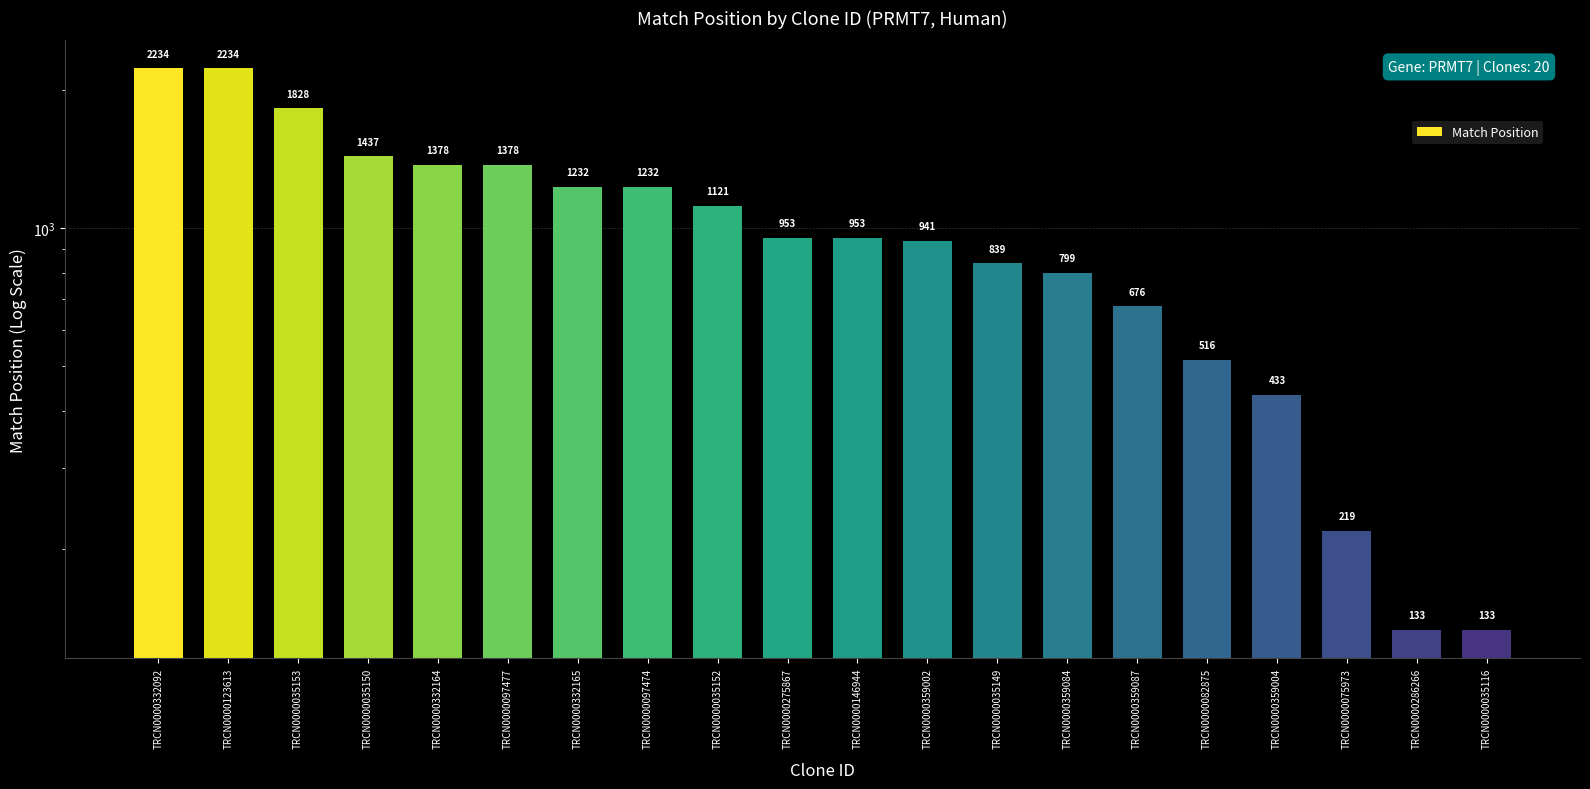

What is the ratio of the value at TRCN0000332165 to the value at TRCN0000123613?

0.6